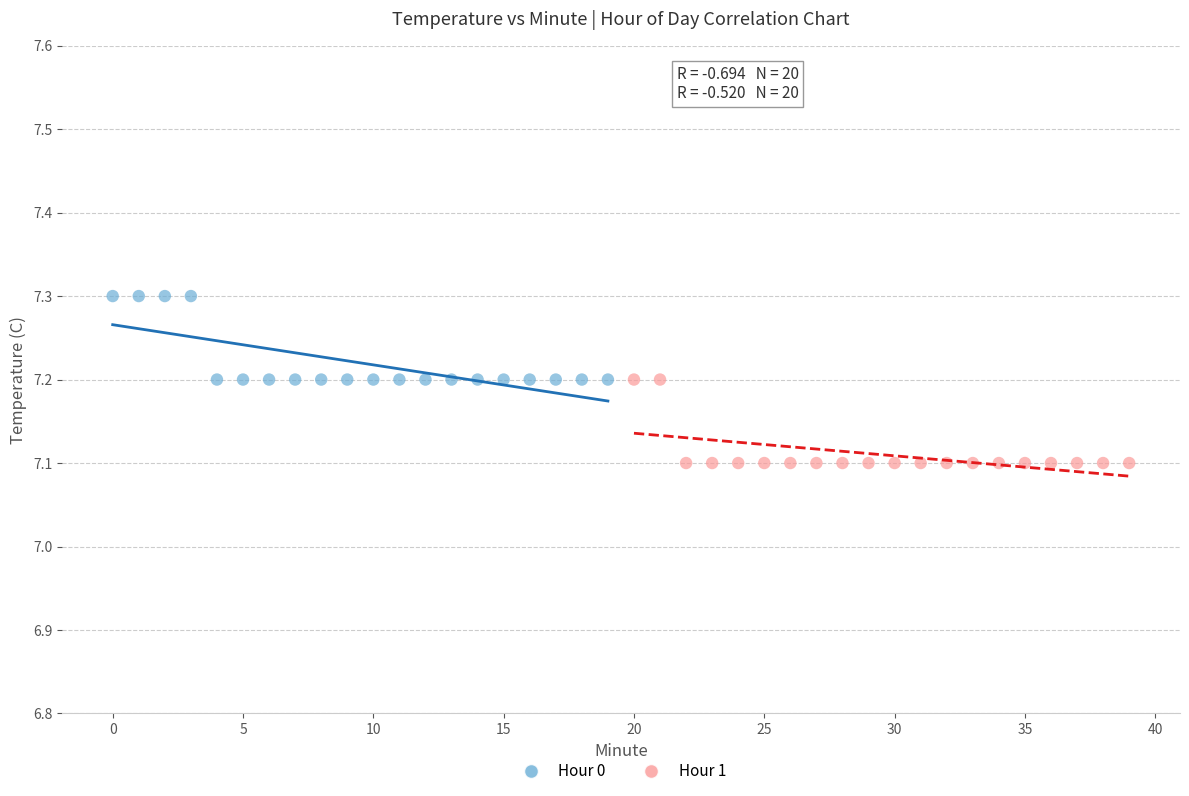

What are all the series names shown in the legend?

Hour 0, Hour 1